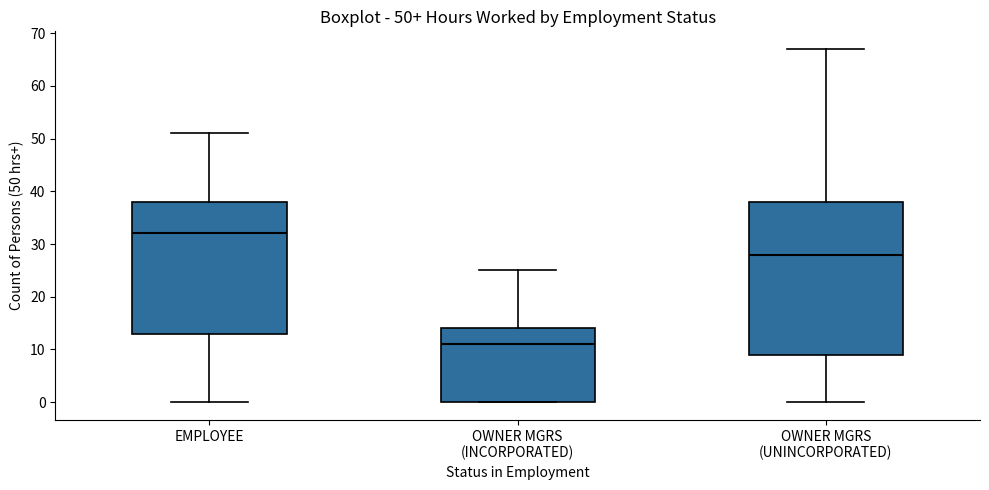

Which box is the tallest, from its lower edge to its upper edge?

OWNER MGRS (UNINCORPORATED)